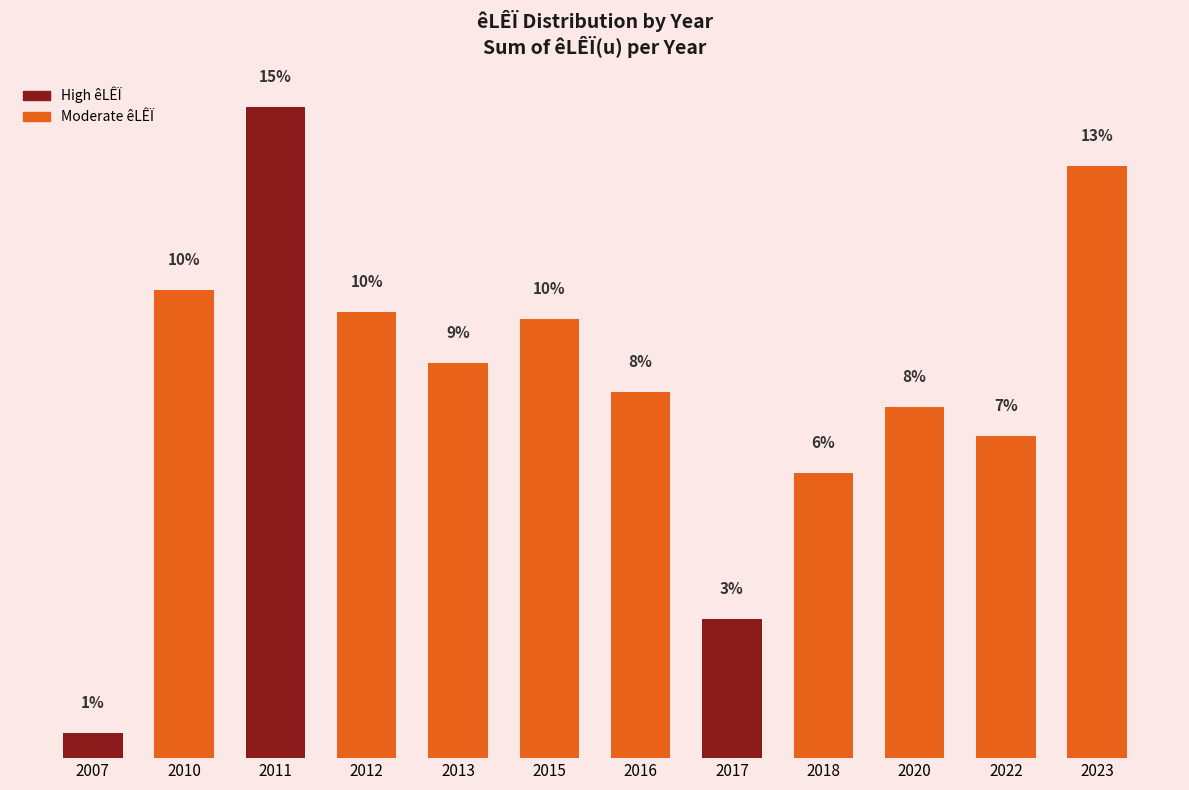

At which category does the chart reach its minimum across all series?

2007